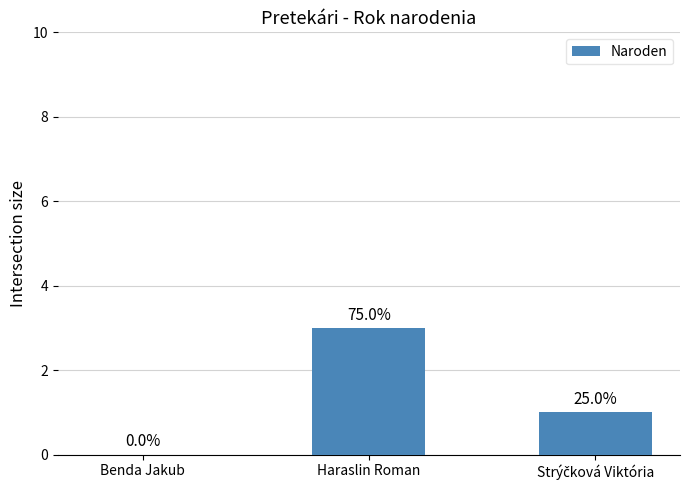

List the labels in order of value, smallest first.

Benda Jakub, Strýčková Viktória, Haraslin Roman